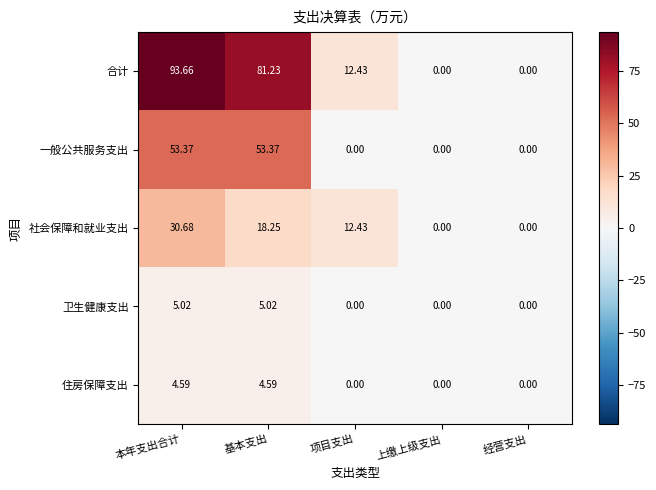

What is the total value across all series at 项目支出?

24.9